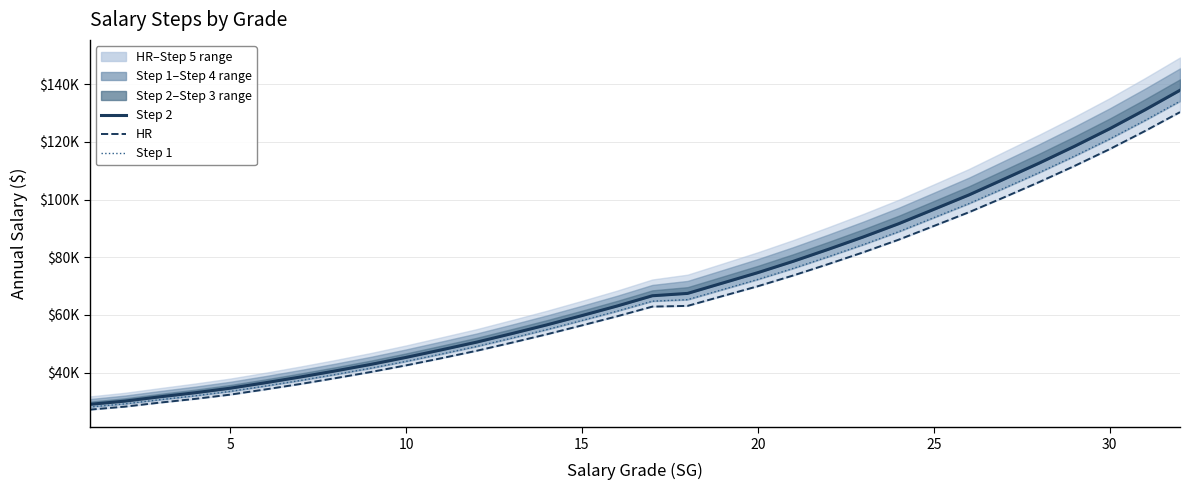

What is the lowest value of the Step 2 series?

28962